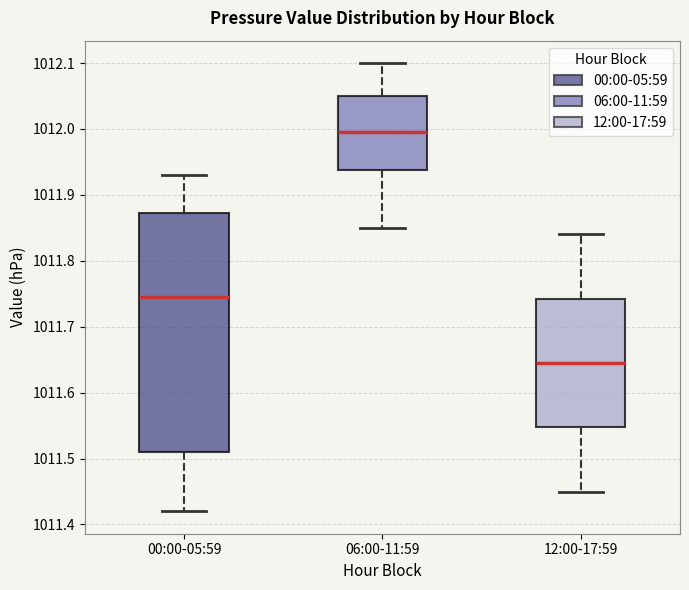

Which box has the highest median line?

06:00-11:59